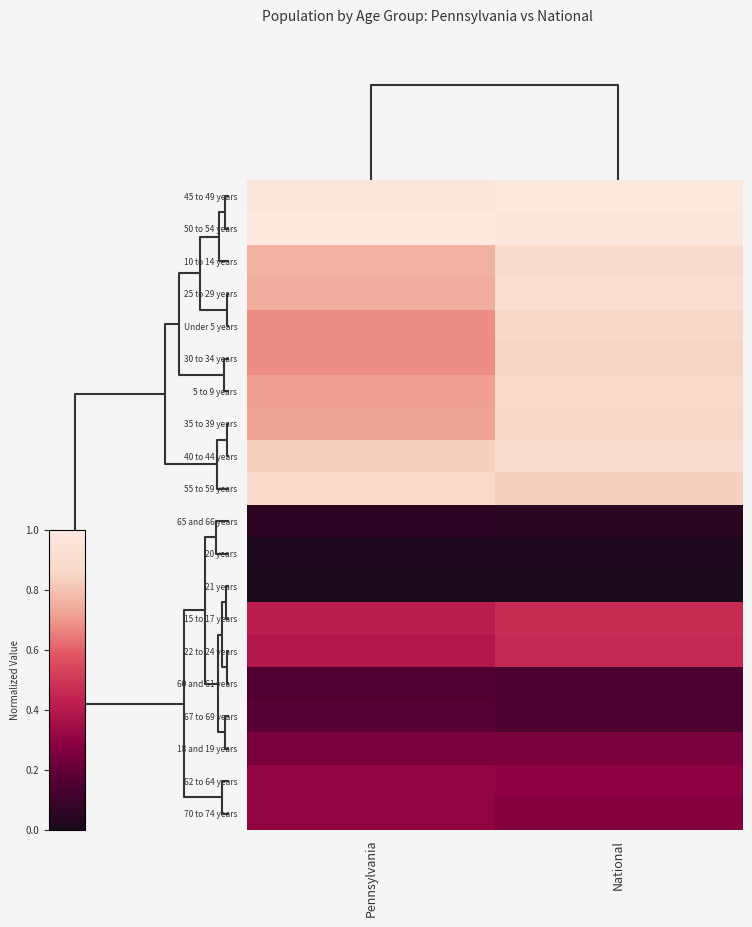

Reading left to right, what are all the values shown in this chart?

45 to 49 years: Pennsylvania=1.0	National=1.0
50 to 54 years: Pennsylvania=1.0	National=1.0
10 to 14 years: Pennsylvania=0.8	National=0.9
25 to 29 years: Pennsylvania=0.7	National=0.9
Under 5 years: Pennsylvania=0.7	National=0.9
30 to 34 years: Pennsylvania=0.7	National=0.9
5 to 9 years: Pennsylvania=0.7	National=0.9
35 to 39 years: Pennsylvania=0.7	National=0.9
40 to 44 years: Pennsylvania=0.8	National=0.9
55 to 59 years: Pennsylvania=0.9	National=0.8
65 and 66 years: Pennsylvania=0.1	National=0.1
20 years: Pennsylvania=0.0	National=0.0
21 years: Pennsylvania=0.0	National=0.0
15 to 17 years: Pennsylvania=0.4	National=0.5
22 to 24 years: Pennsylvania=0.4	National=0.5
60 and 61 years: Pennsylvania=0.2	National=0.2
67 to 69 years: Pennsylvania=0.2	National=0.2
18 and 19 years: Pennsylvania=0.3	National=0.3
62 to 64 years: Pennsylvania=0.3	National=0.3
70 to 74 years: Pennsylvania=0.3	National=0.3